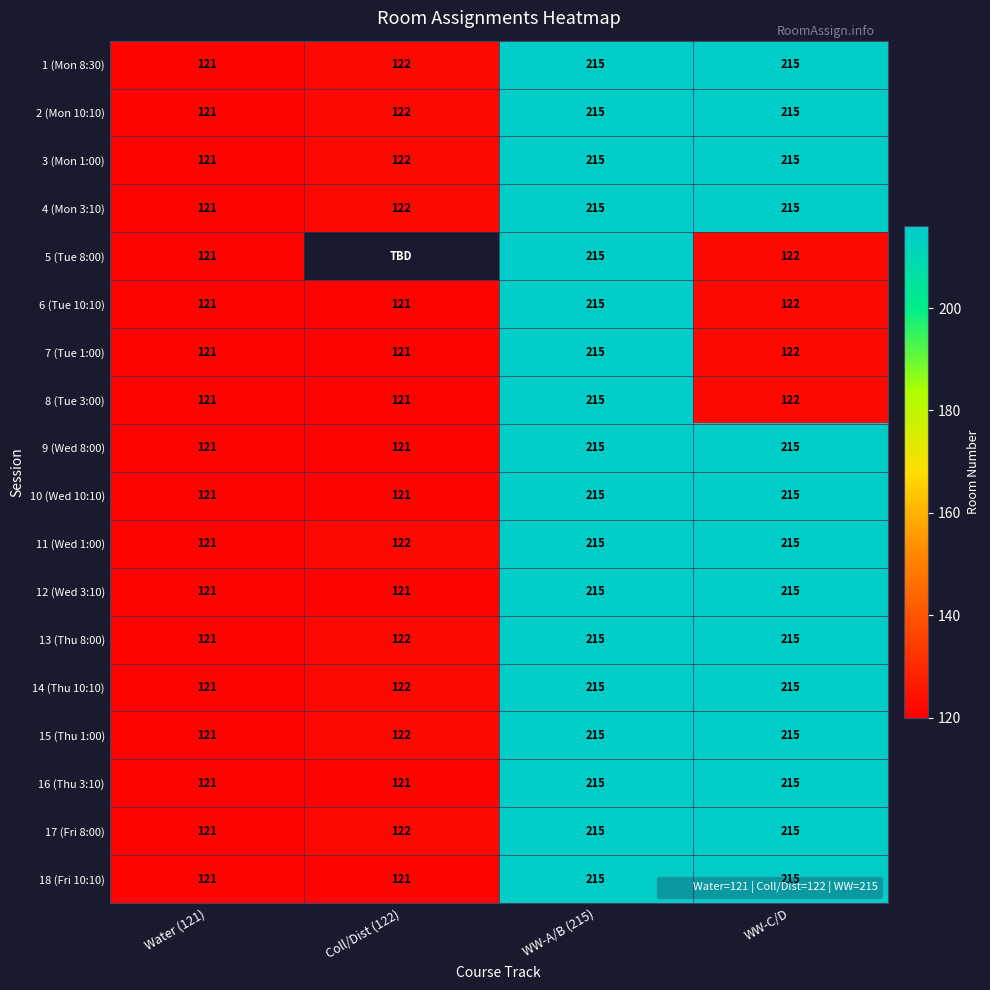

Which category has the highest value in the 1 (Mon 8:30) series?

WW-A/B (215)